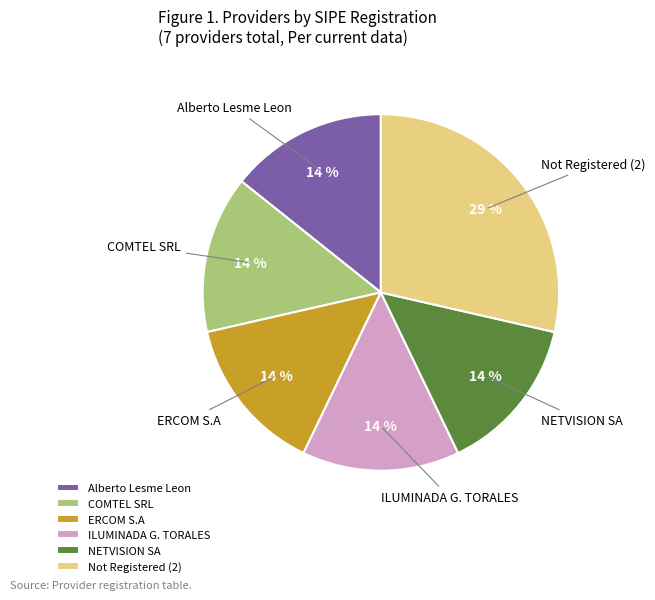

How many slices are in this pie chart?

6